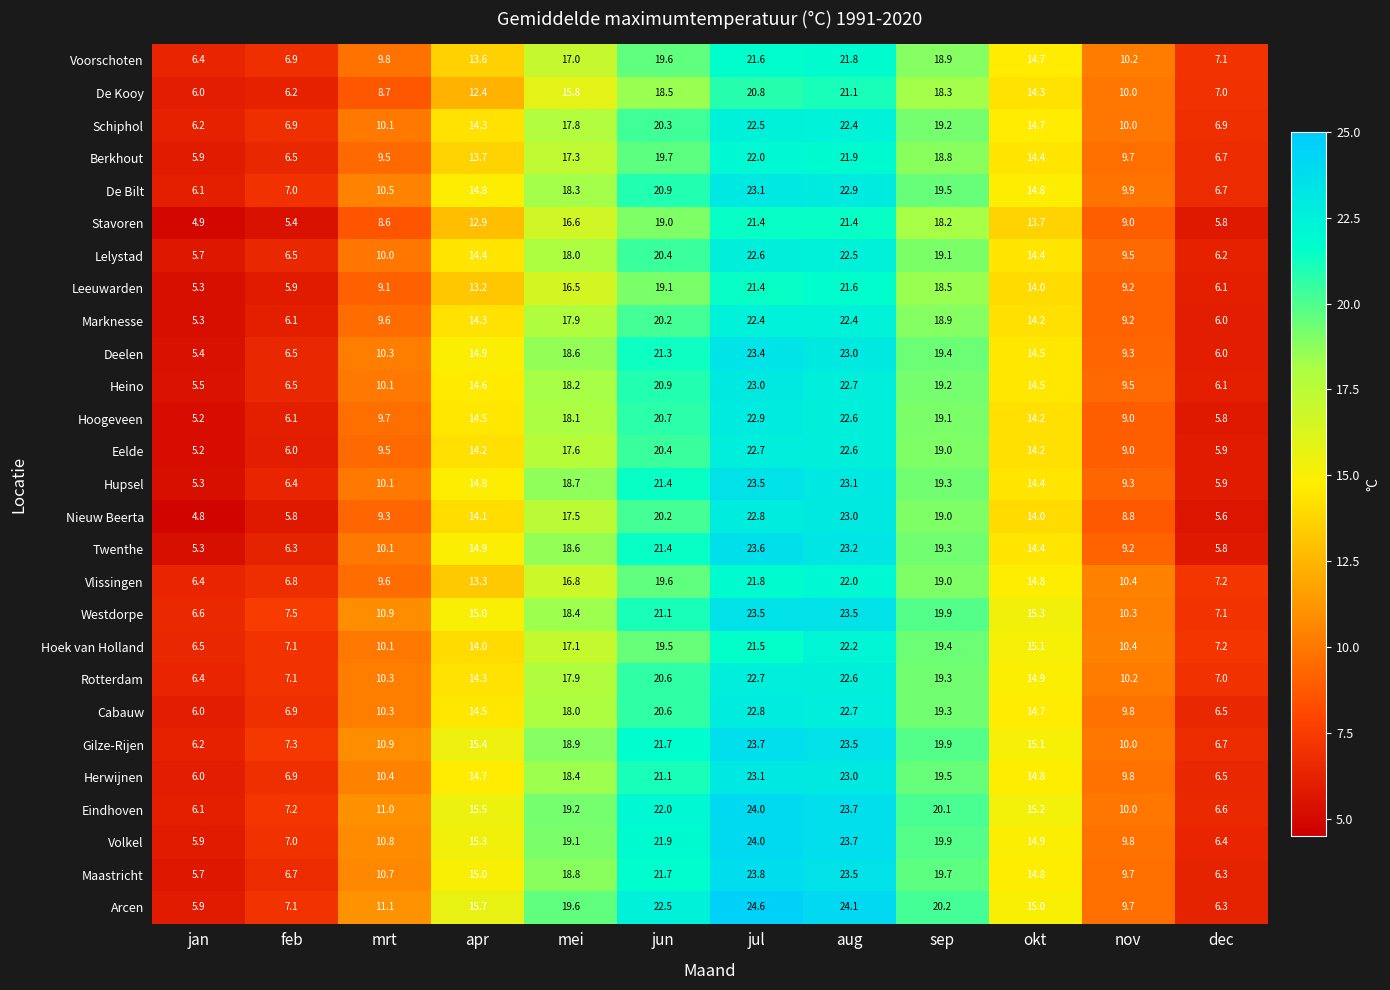

The Cabauw series shows 19.3 at sep. True or false?

True